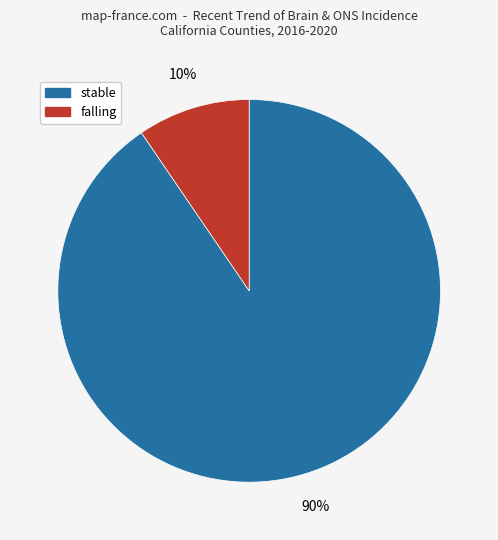

Is there a majority slice in this chart?

Yes